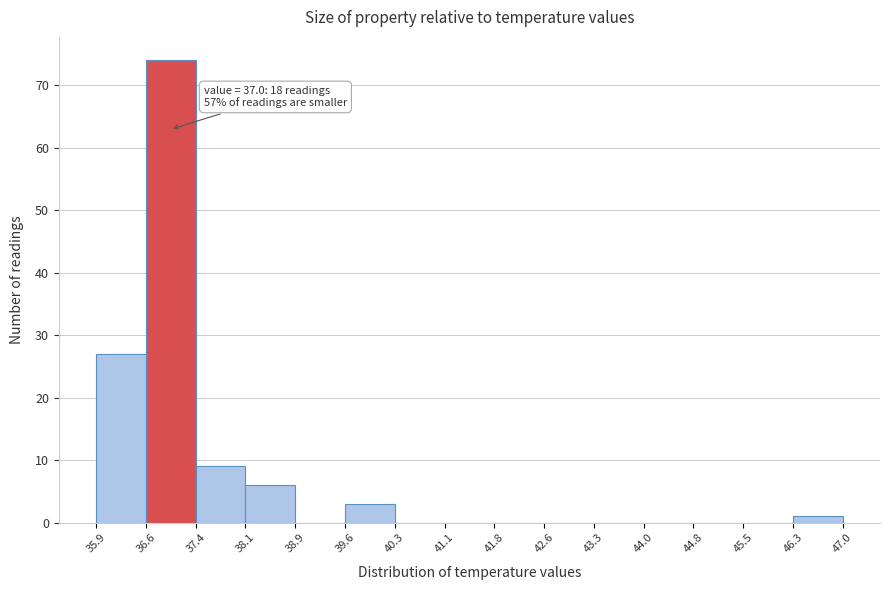

Which range on the x-axis has the tallest bar?

36.6 to 37.4